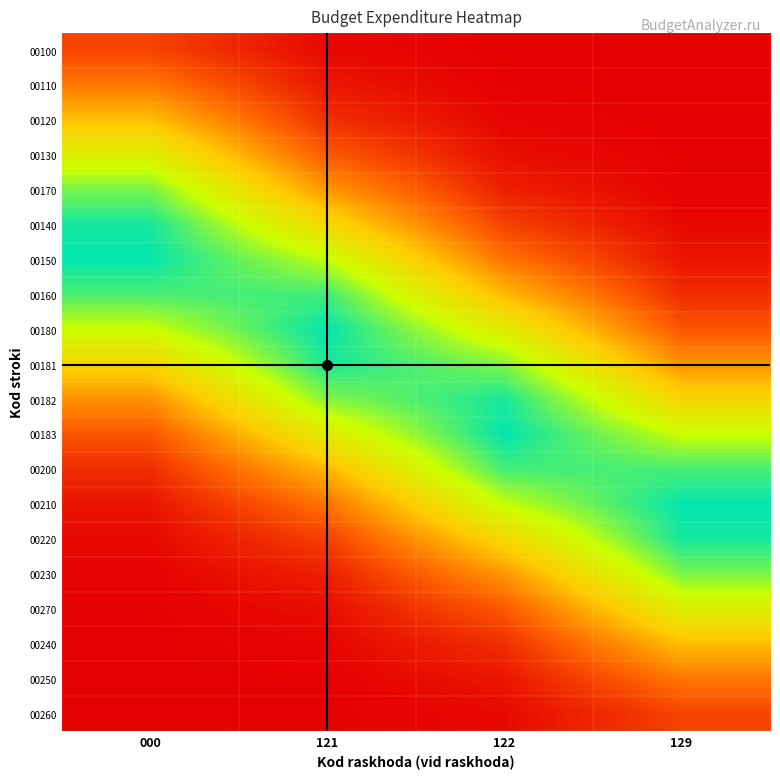

Which has a higher value, 121 or 129?

121